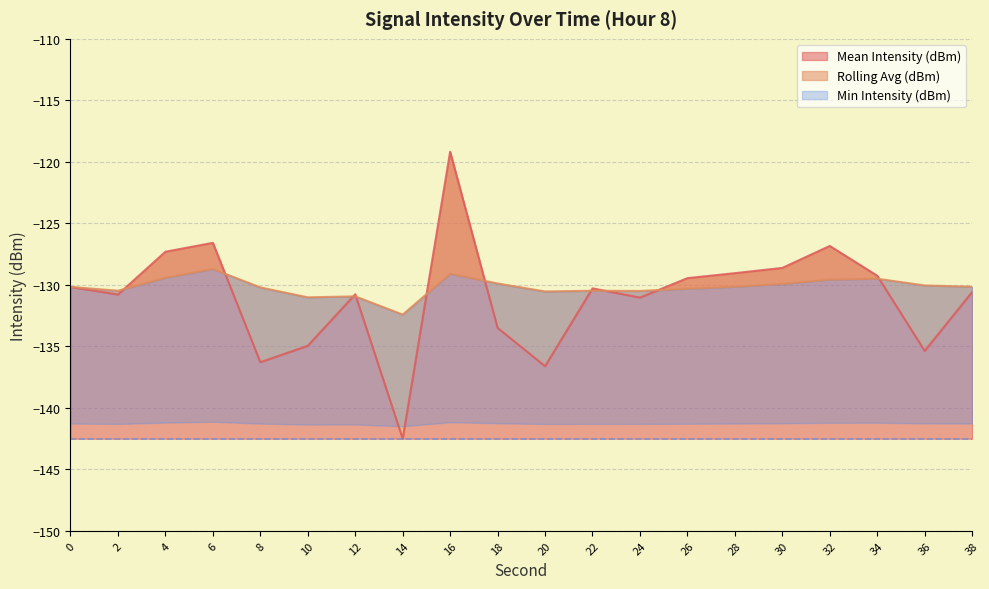

The value of Mean Intensity (dBm) at 18 is -32.4. True or false?

False